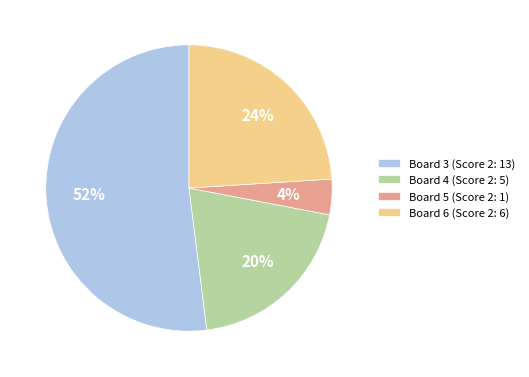

Between Board 4 (Score 2: 5) and Board 5 (Score 2: 1), which is larger?

Board 4 (Score 2: 5)